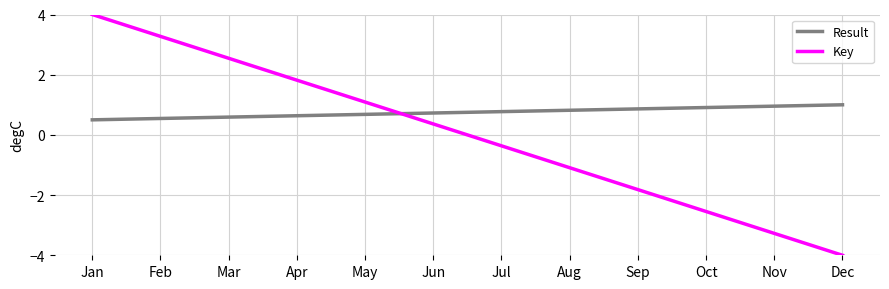

What are all the series names shown in the legend?

Result, Key